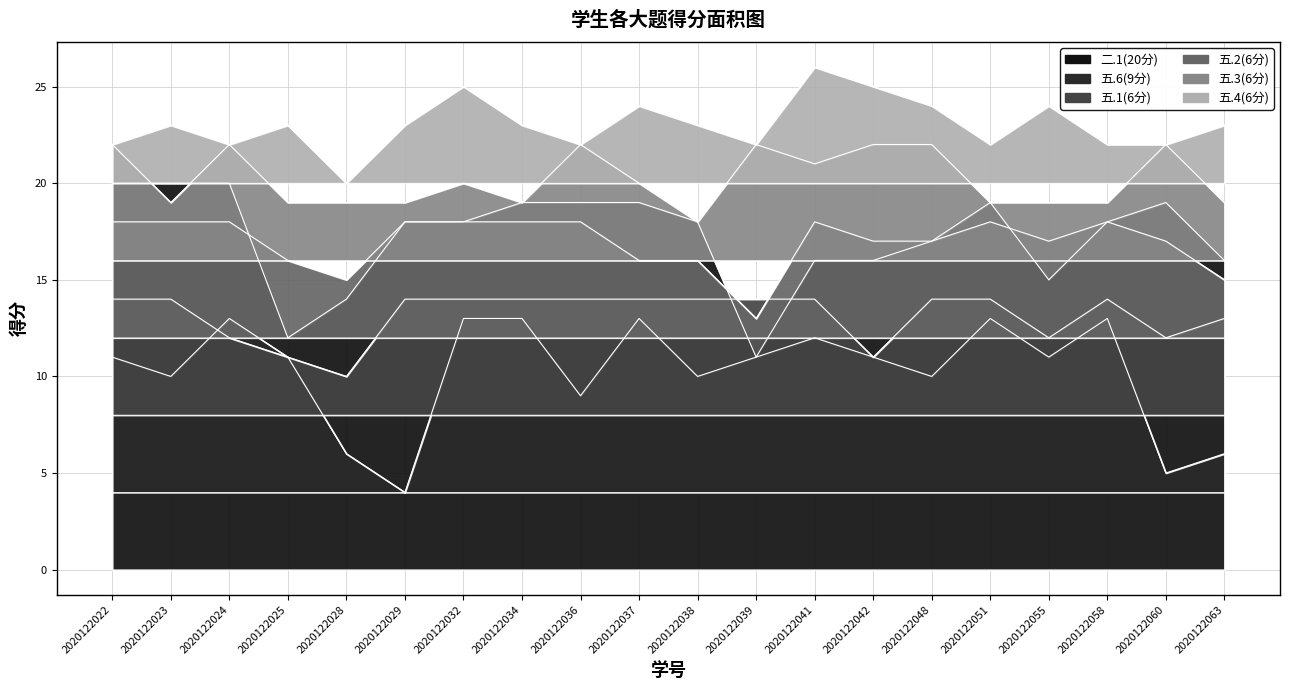

Which category has the highest value across all series?

2020122041